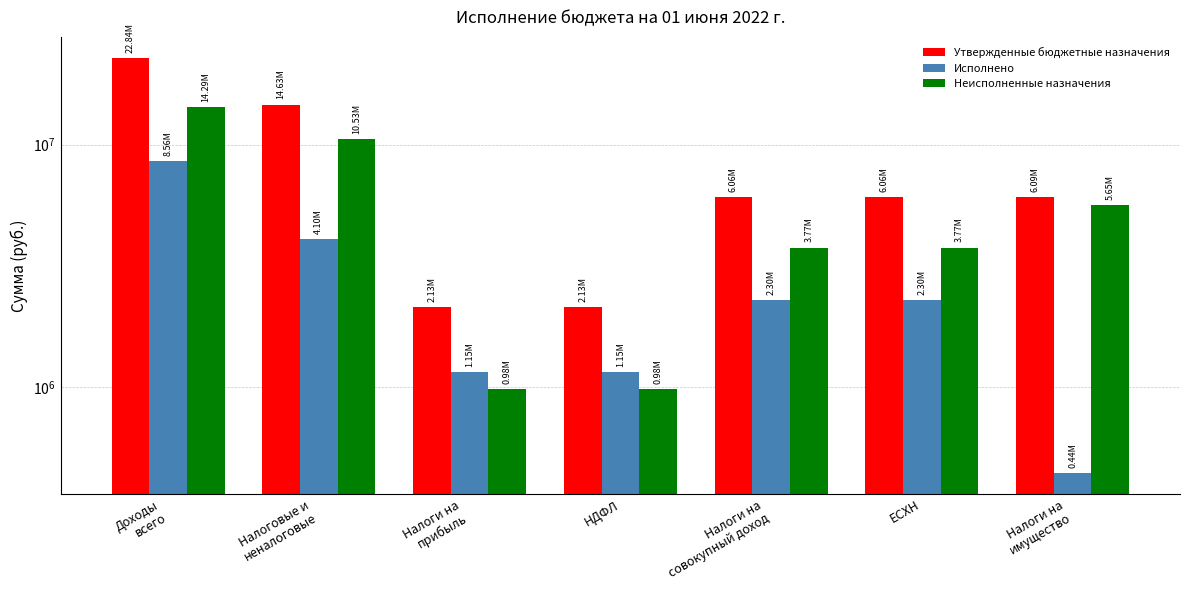

Which series has the widest spread of values?

Утвержденные бюджетные назначения